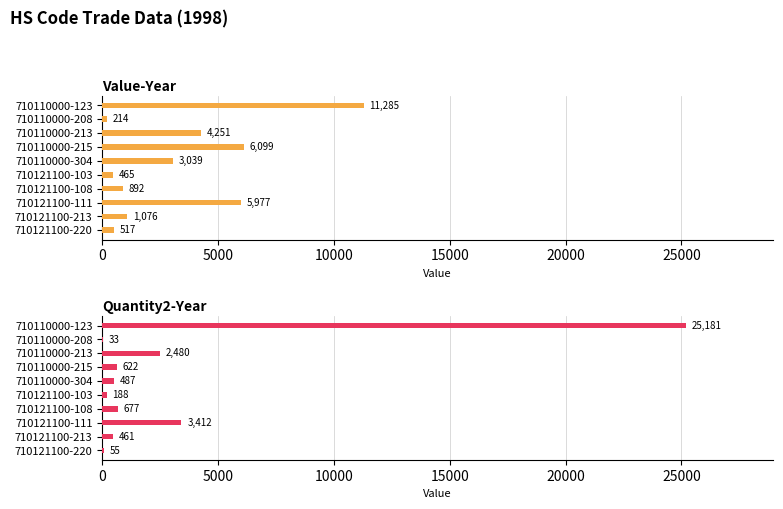

What is the value of the Value-Year bar at the 2nd from the left?

214